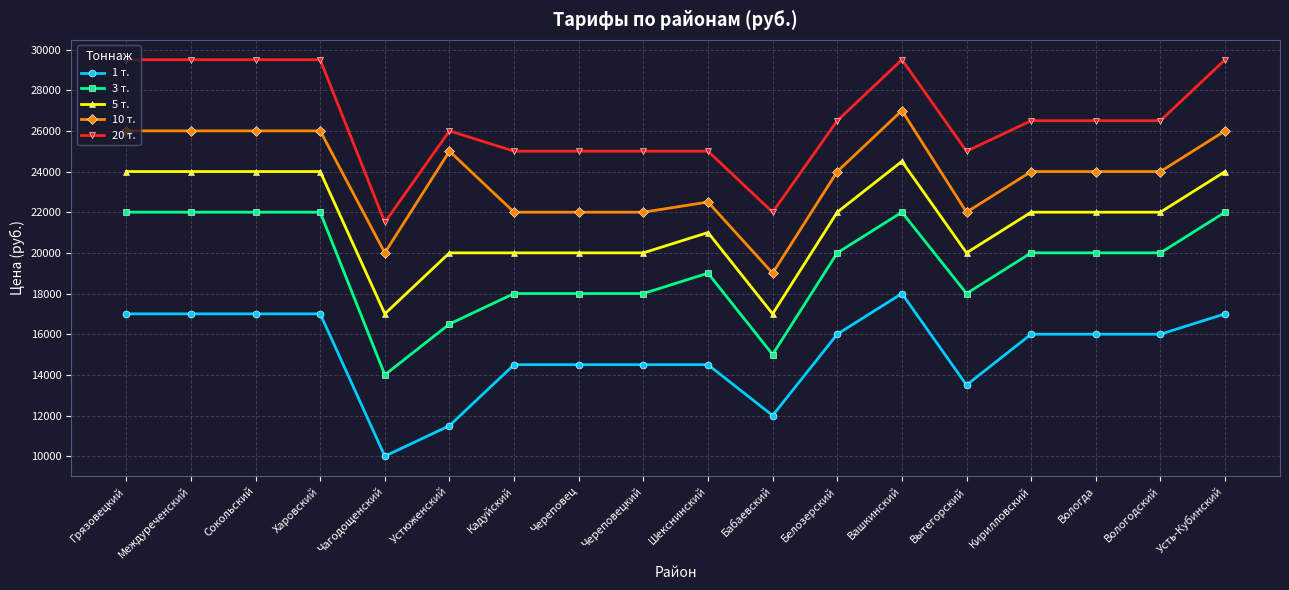

What is the sum of all 3 т. values?

348500